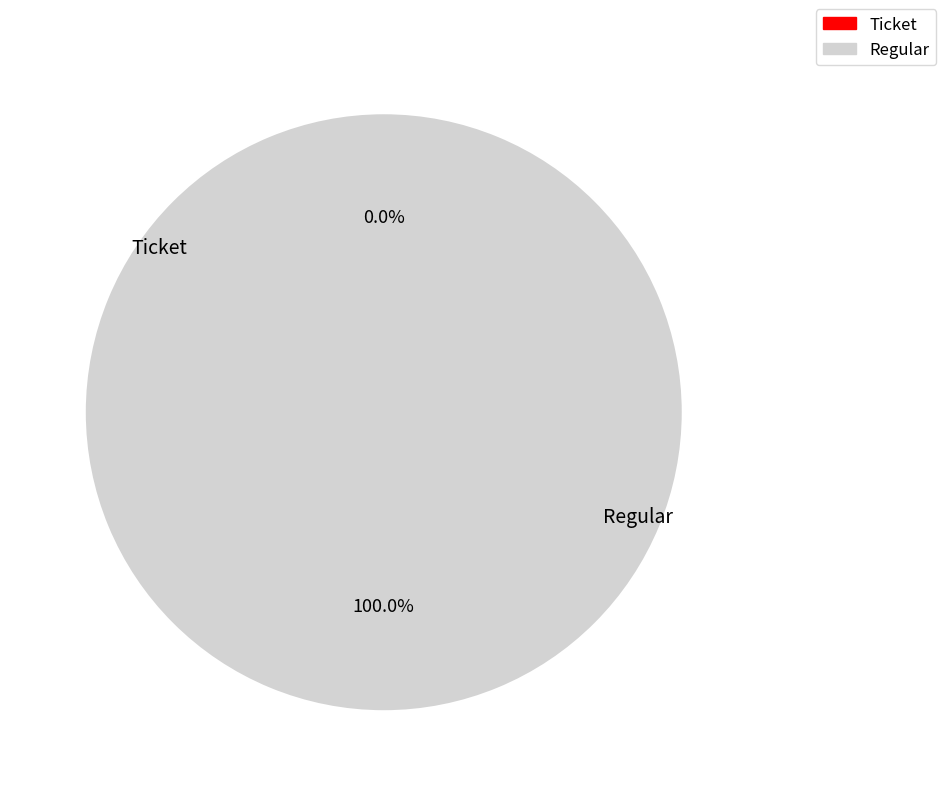

Rank the categories by value from lowest to highest.

Ticket, Regular